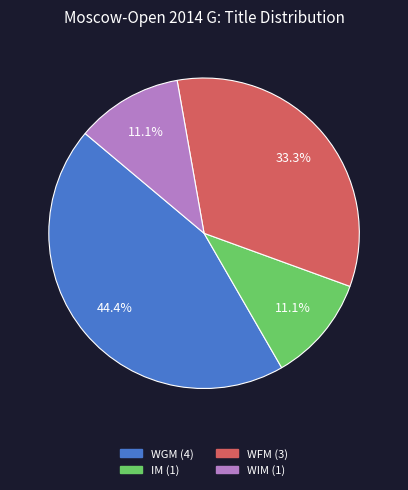

What is the total percentage of IM and WIM?

22.2%